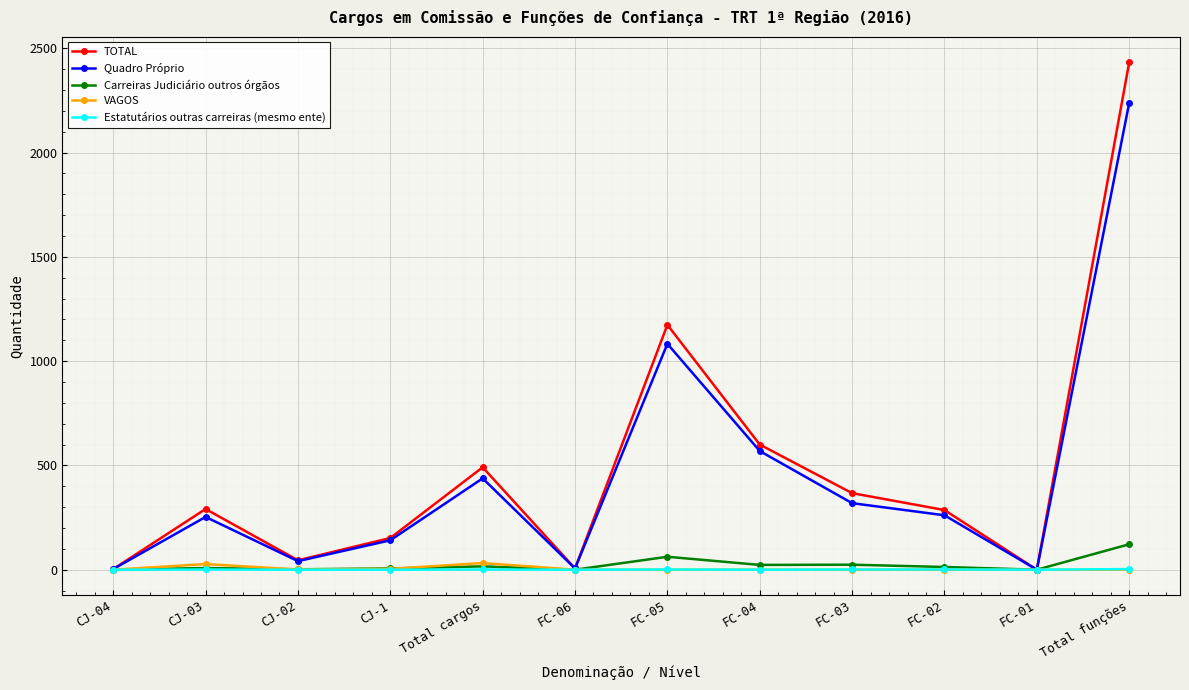

How many categories are shown in the chart?

12